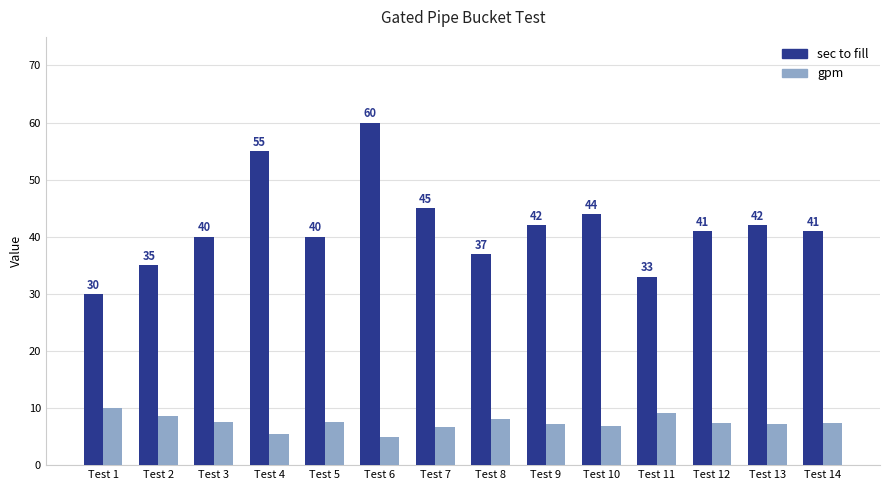

What are all the series names shown in the legend?

sec to fill, gpm